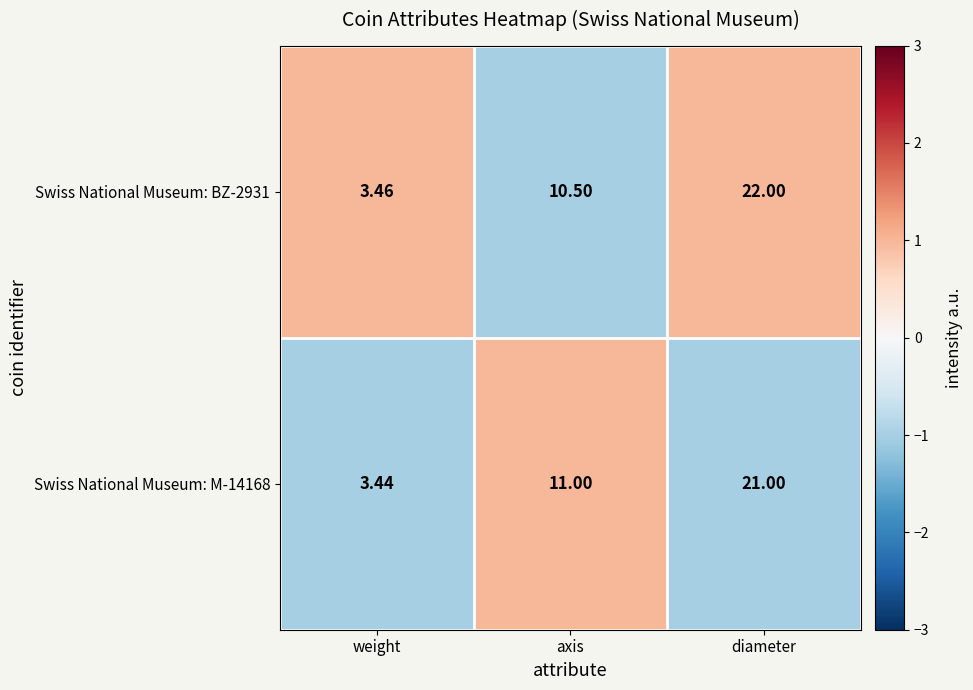

At which category is the sum across all series the highest?

diameter